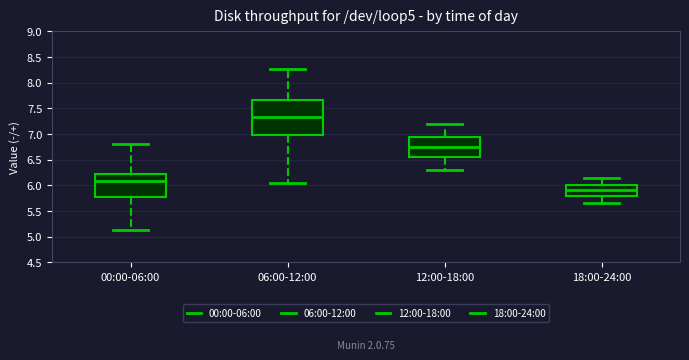

Reading left to right, read every box against the y-axis: the position of its median line, the range the box covers, and the ends of its whiskers. The values are not printed on the chart, so give them approximately, as read against the axis.

00:00-06:00: median 6.10, box 5.80 to 6.20, whiskers 5.15 to 6.80
06:00-12:00: median 7.35, box 7.00 to 7.65, whiskers 6.05 to 8.25
12:00-18:00: median 6.75, box 6.55 to 6.95, whiskers 6.30 to 7.20
18:00-24:00: median 5.90, box 5.80 to 6.00, whiskers 5.65 to 6.15